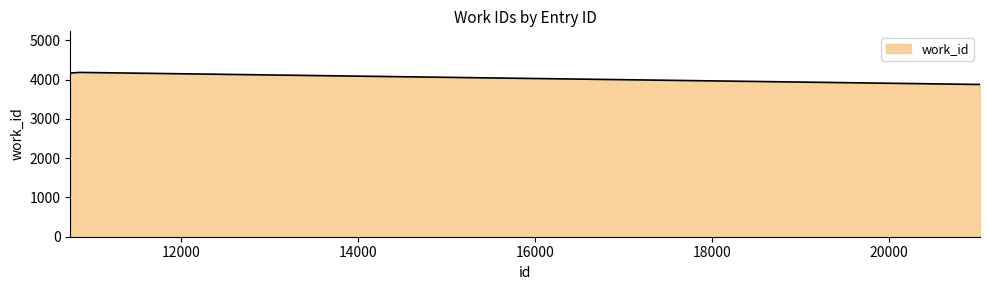

What is the sum of all values?

12226